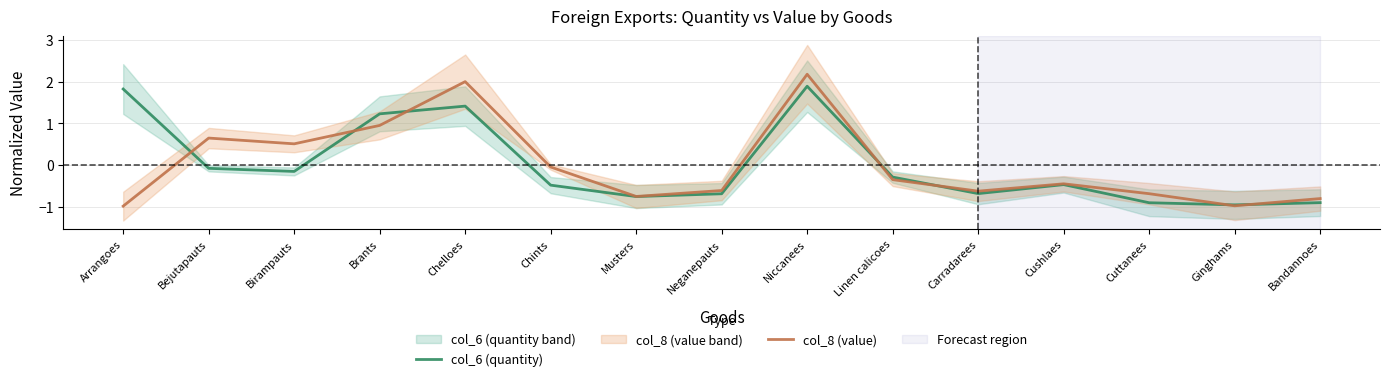

What are all the series names shown in the legend?

col_6 (quantity), col_8 (value)